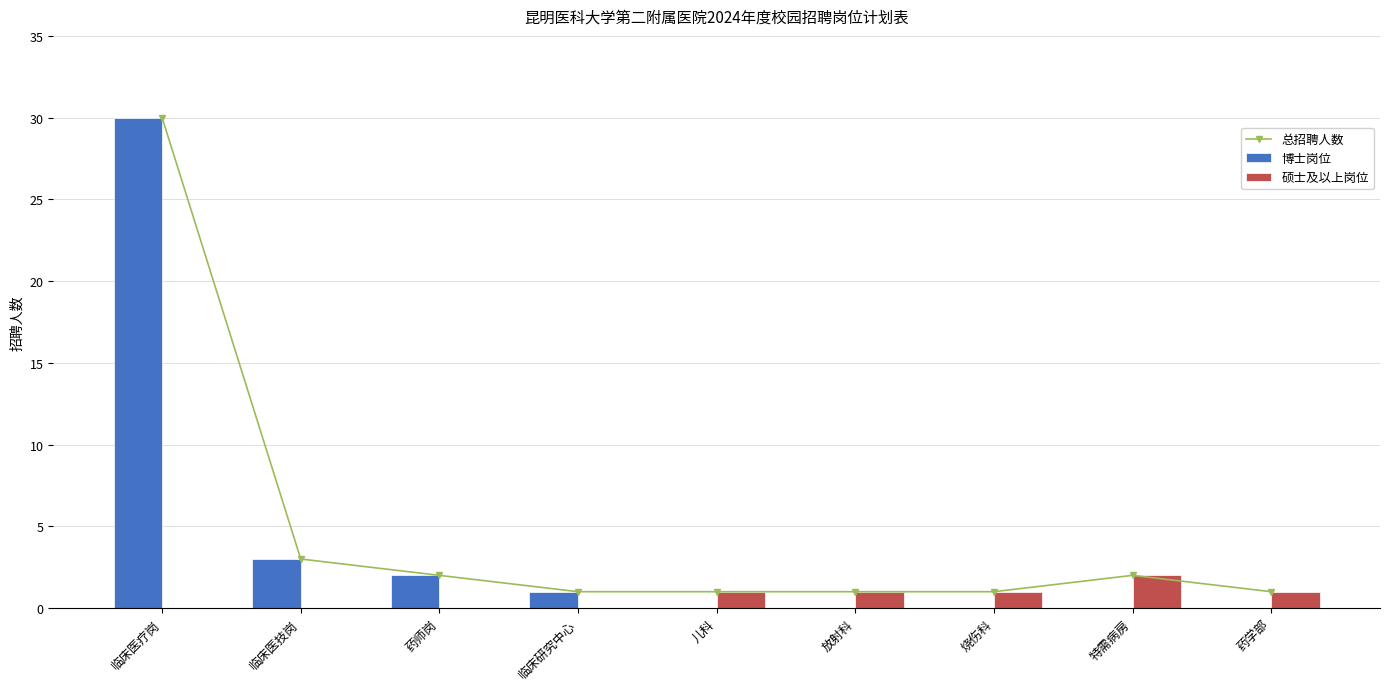

What is the label of the 3rd bar from the left?

药师岗